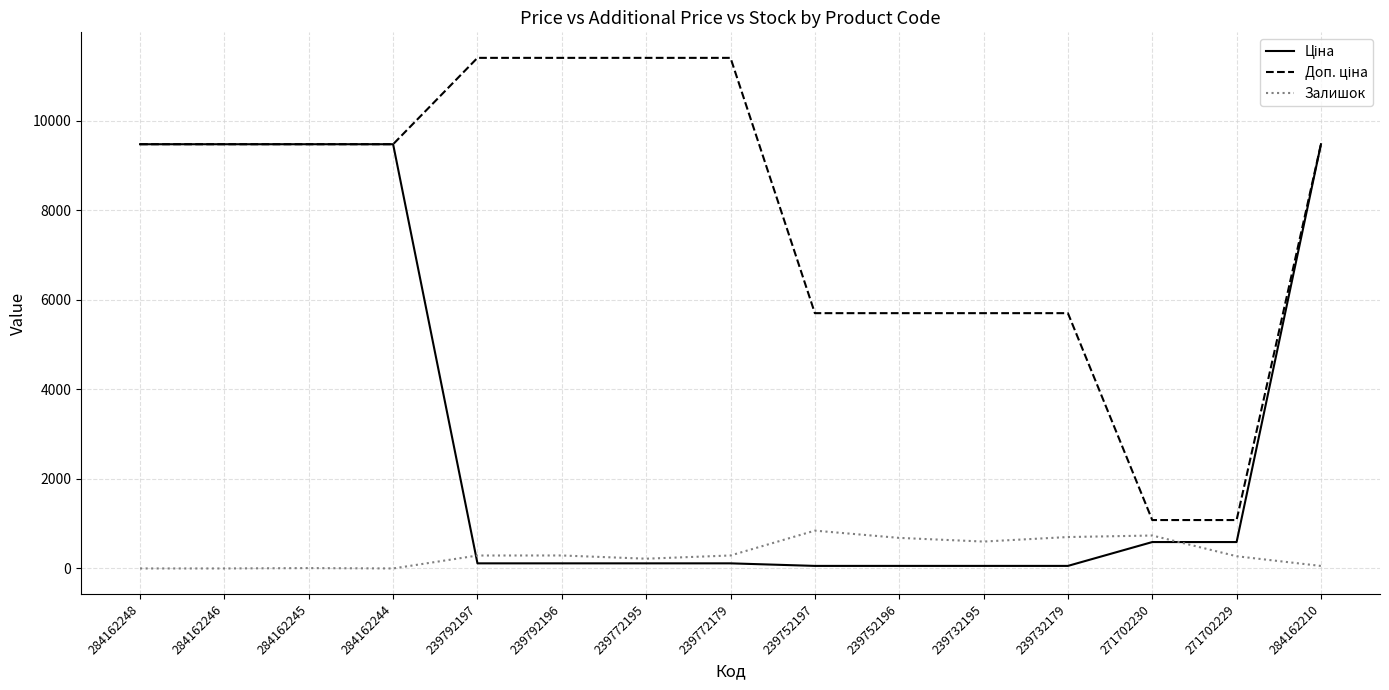

The value of Залишок at 239752196 is 683.0. True or false?

True